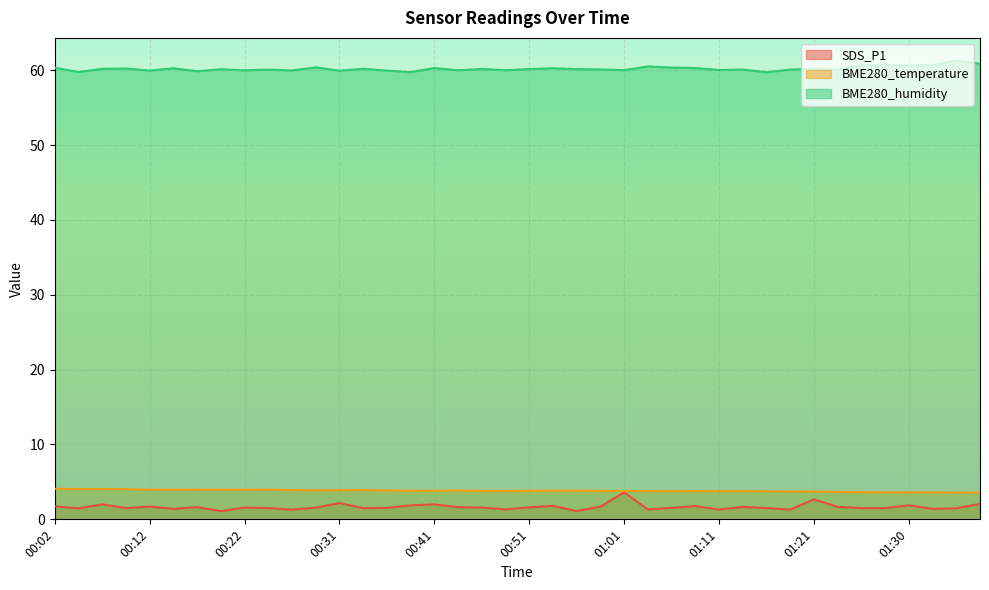

At which category does BME280_temperature reach its first local valley?

00:14